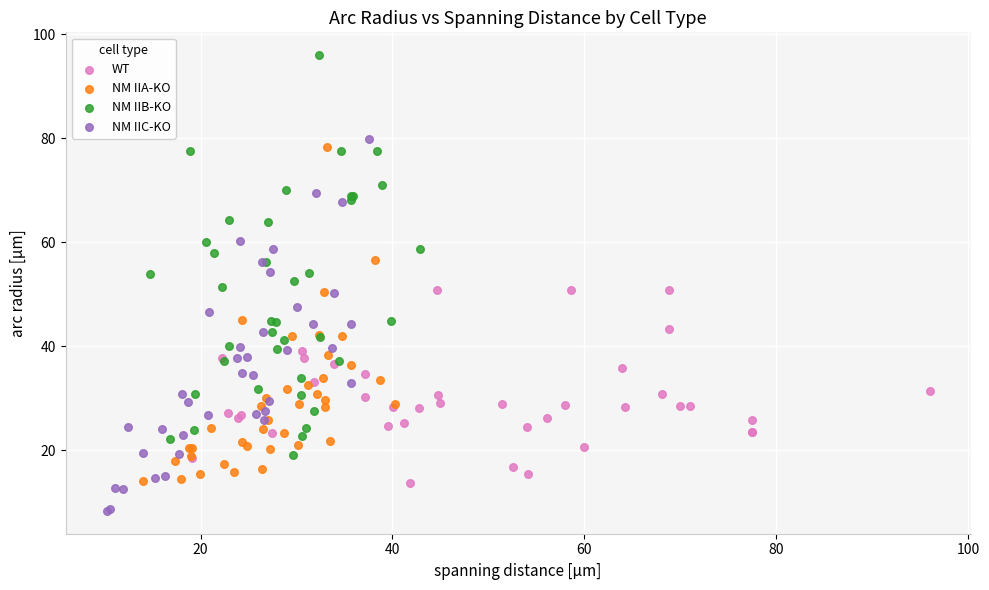

What are all the series names shown in the legend?

WT, NM IIA-KO, NM IIB-KO, NM IIC-KO